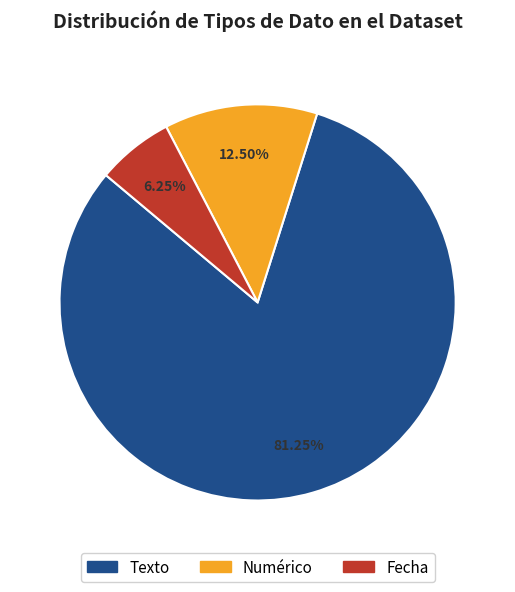

Between Texto and Numérico, which is larger?

Texto